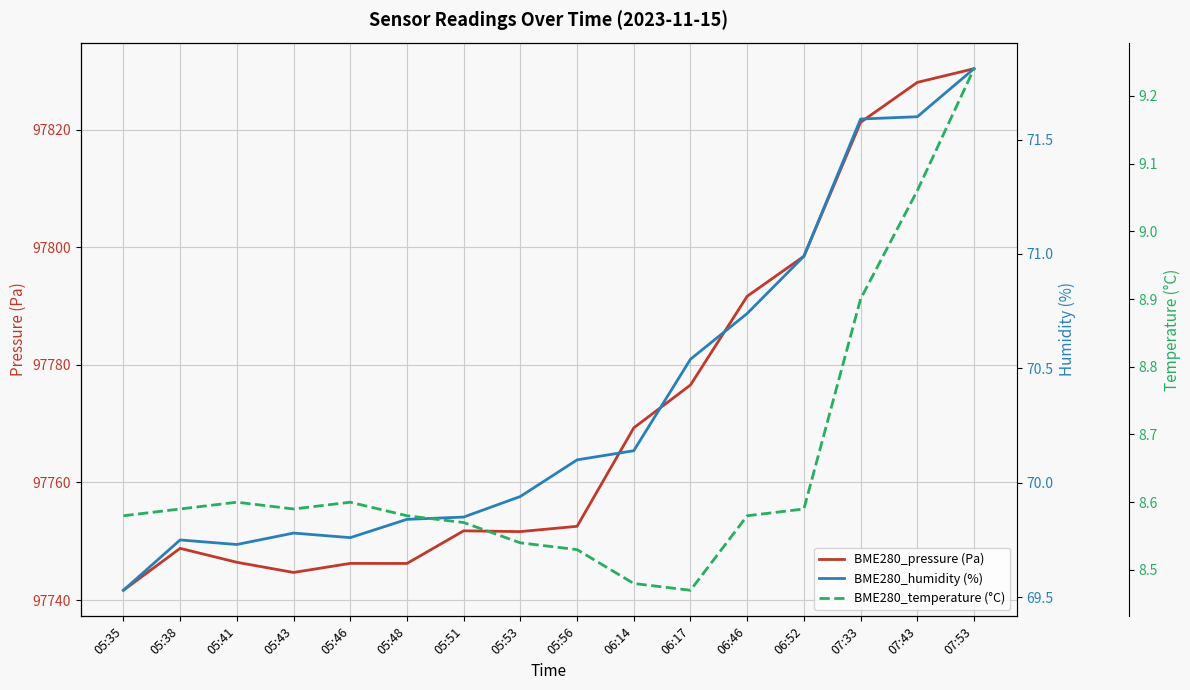

Is the value of BME280_humidity (%) at 06:17 greater than the value of BME280_temperature (°C) at 06:46?

Yes